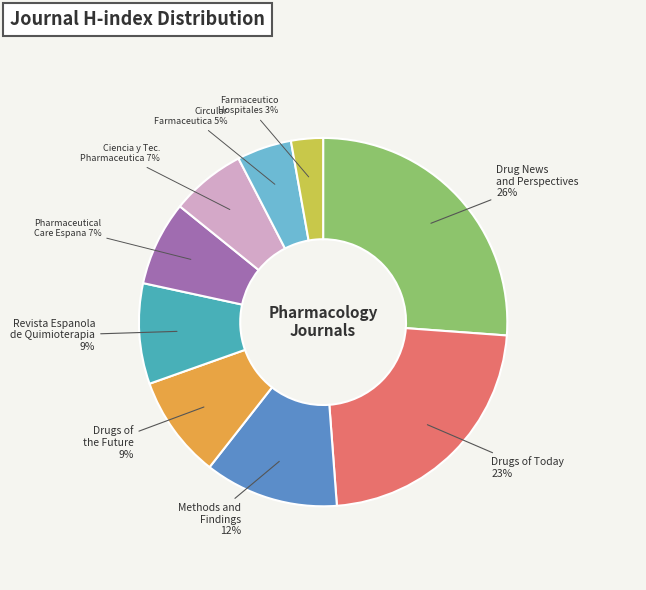

How many slices are in this pie chart?

9